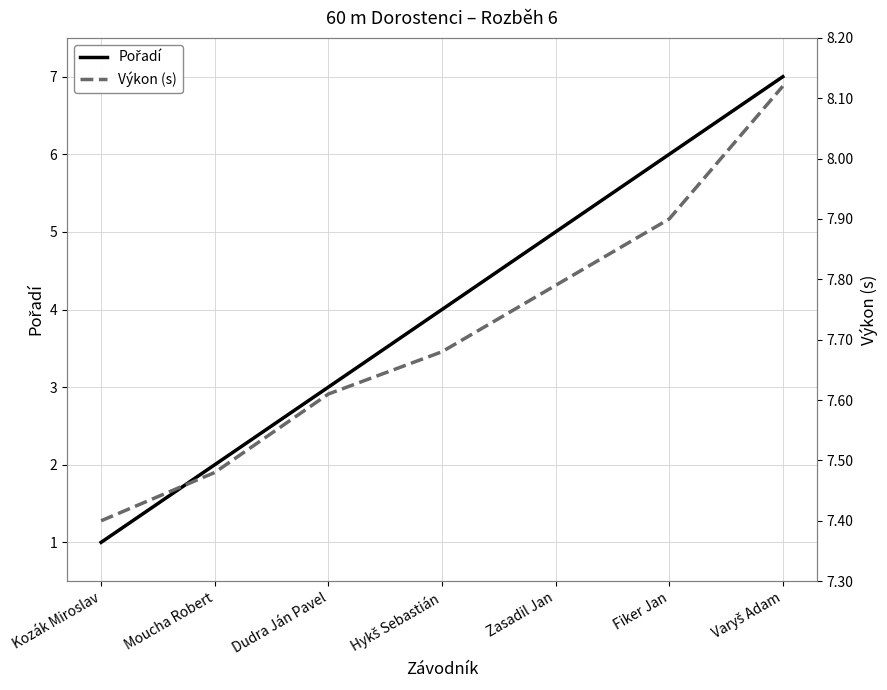

Is this an area chart (filled region under the line)?

No